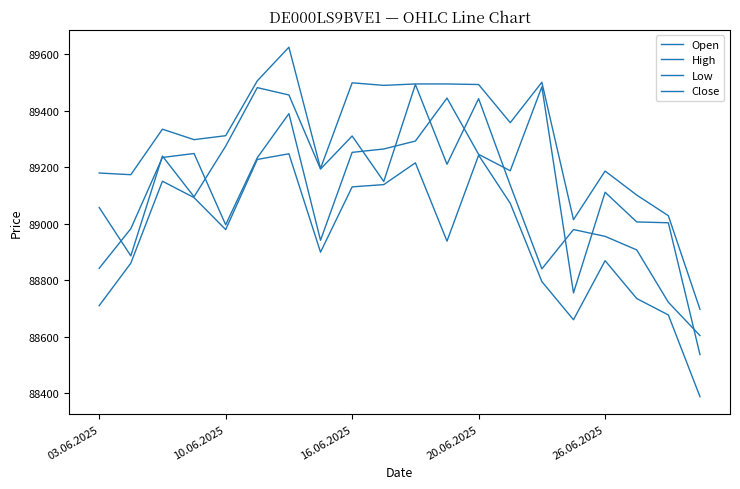

List the series in order of their peak value, lowest first.

Low, Open, Close, High